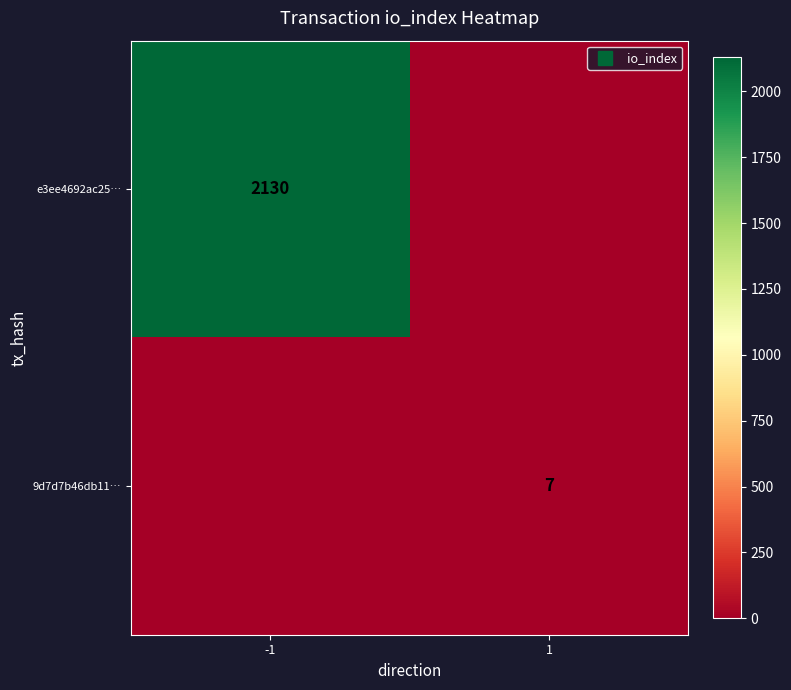

List the labels in order of 9d7d7b46db11… value, largest first.

1, -1